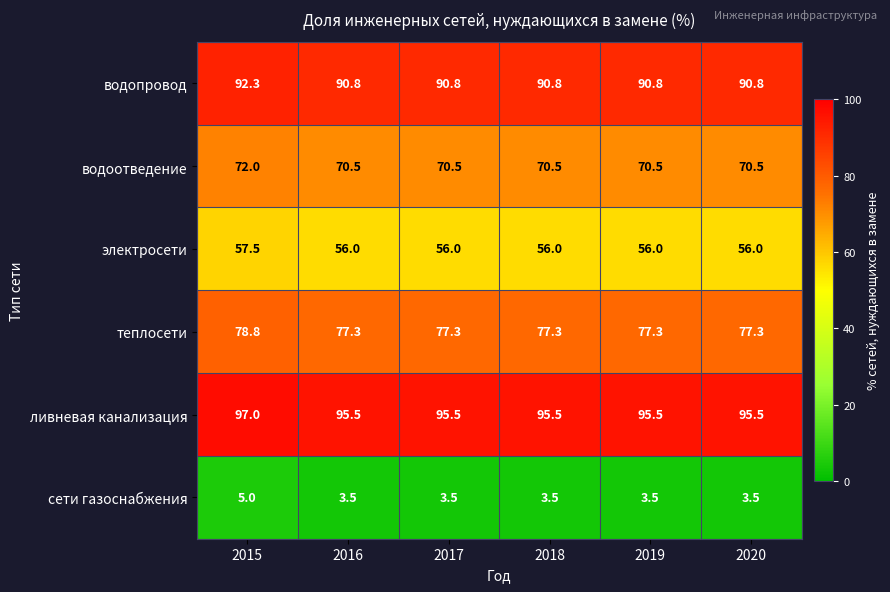

How many водопровод values are between 90 and 91?

5